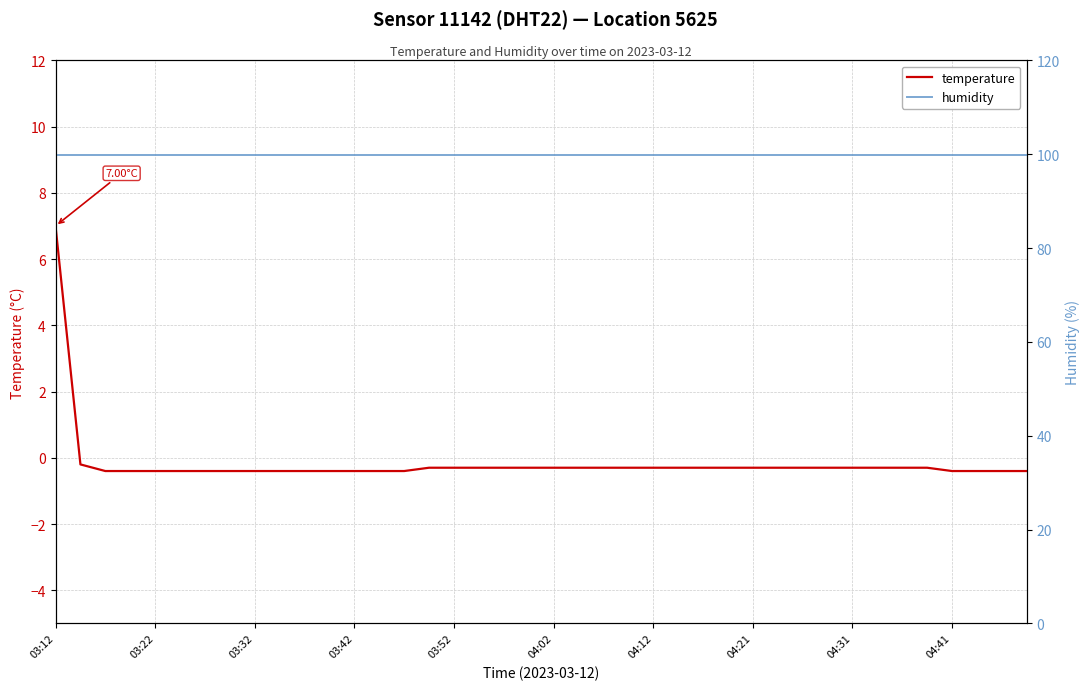

What is the value of the humidity point at the 11th from the left?

99.9